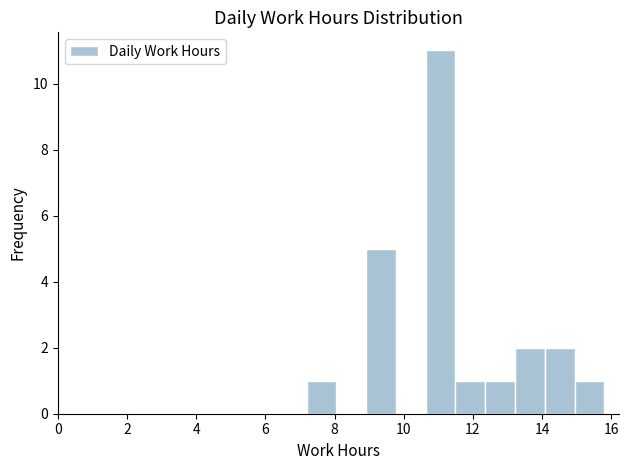

Reading left to right, transcribe this chart: for each bar, give the range it covers on the x-axis and its height. Neither the bar edges nor the heights are printed on the chart, so give them approximately, as read against the axes.

7.2 to 8.0: 1
8.0 to 9.0: 0
9.0 to 9.8: 5
9.8 to 10.6: 0
10.6 to 11.4: 11
11.4 to 12.4: 1
12.4 to 13.2: 1
13.2 to 14.0: 2
14.0 to 15.0: 2
15.0 to 15.8: 1